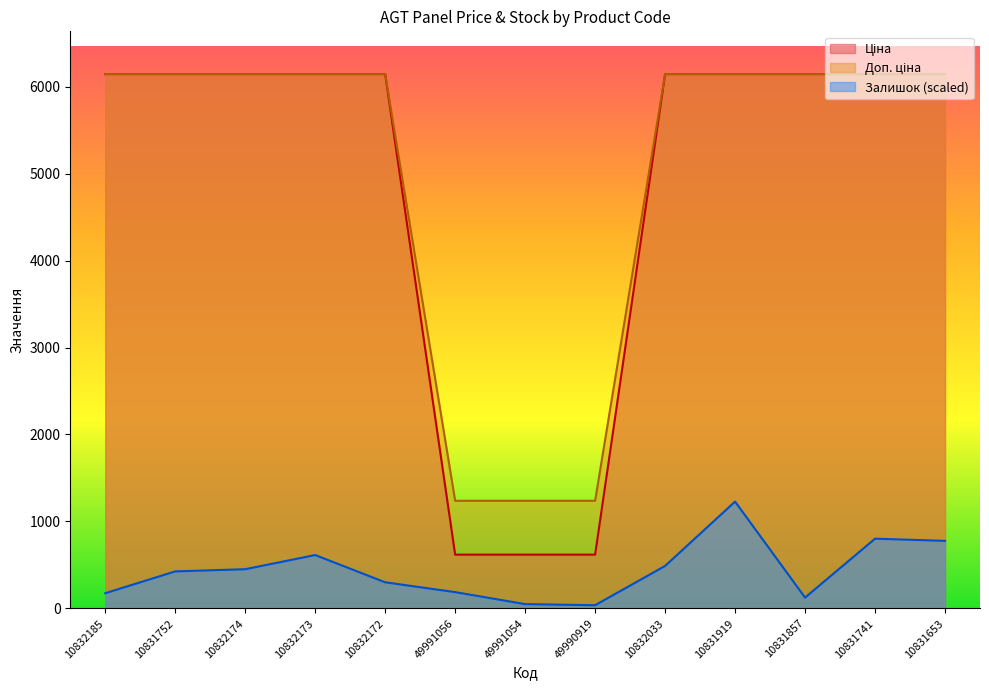

True or false: Доп. ціна and Залишок intersect in this chart.

False